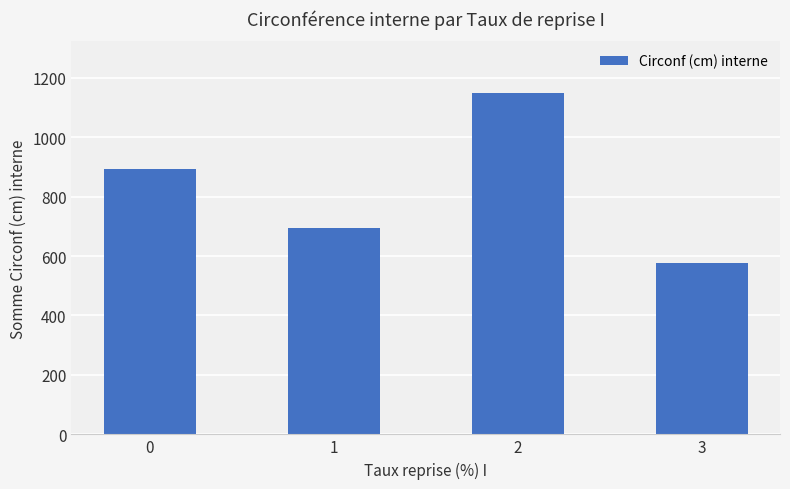

Are the bars horizontal?

No